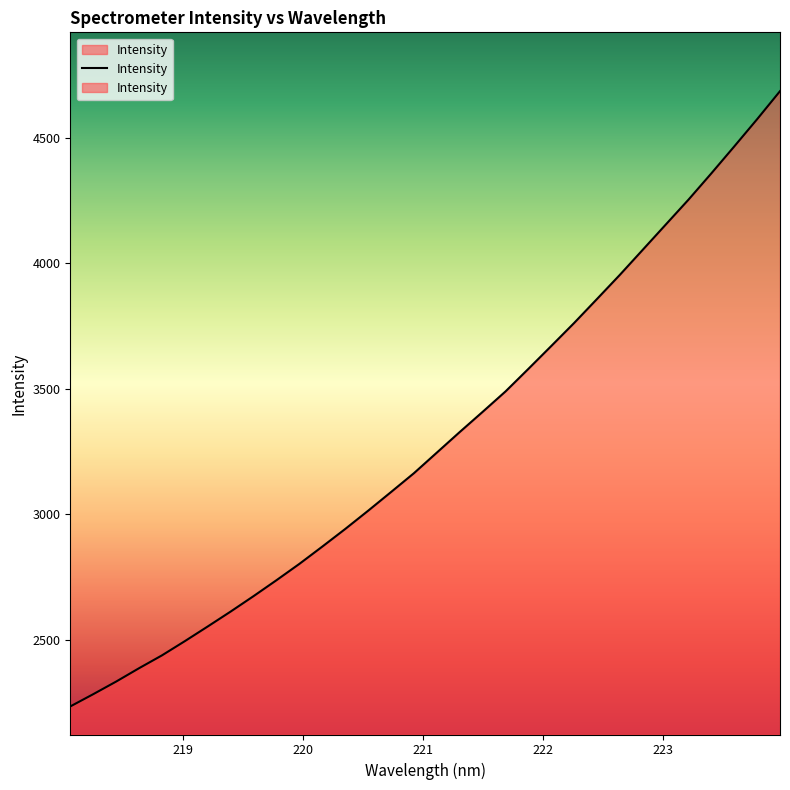

How many data points are less than 3245?

16